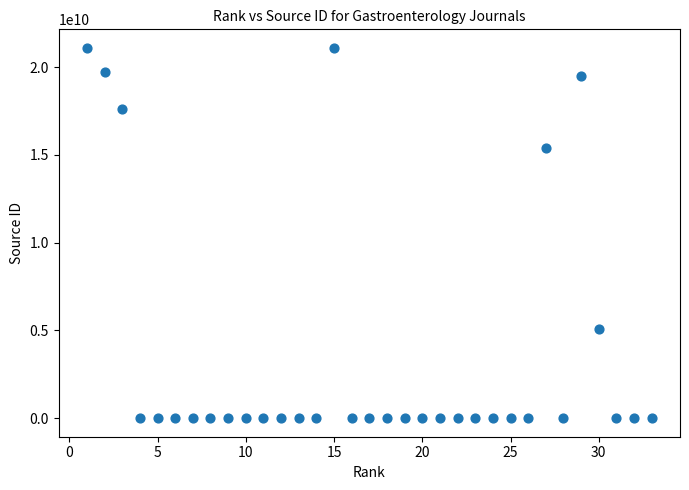

What is the range of Y values (max minus min)?

21100903806